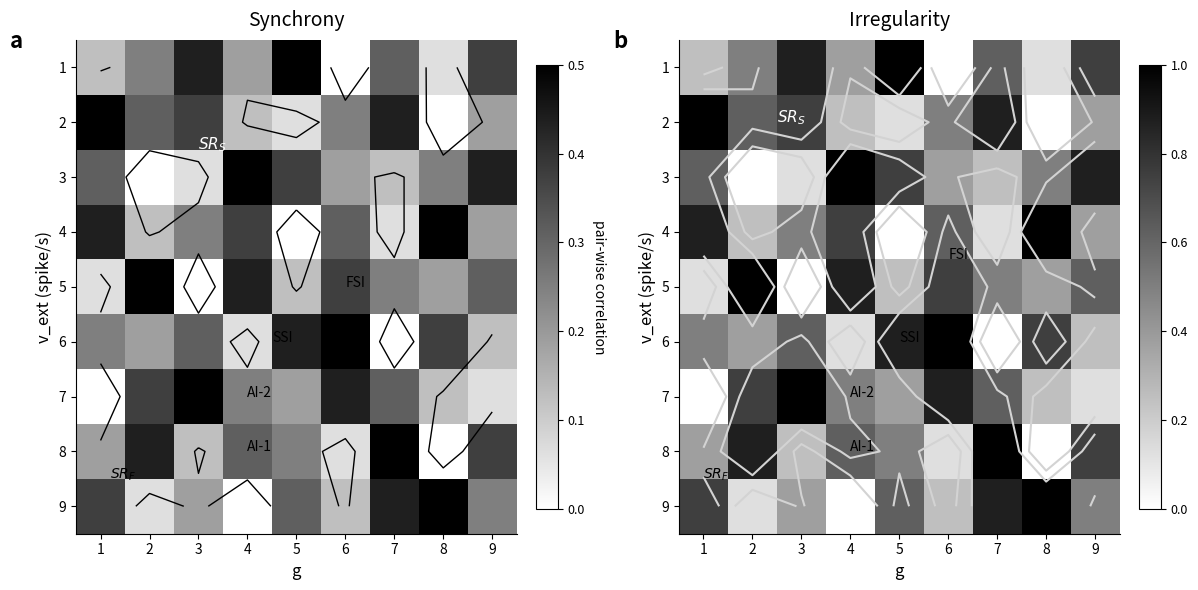

The 6 series shows 0.2 at 4. True or false?

False